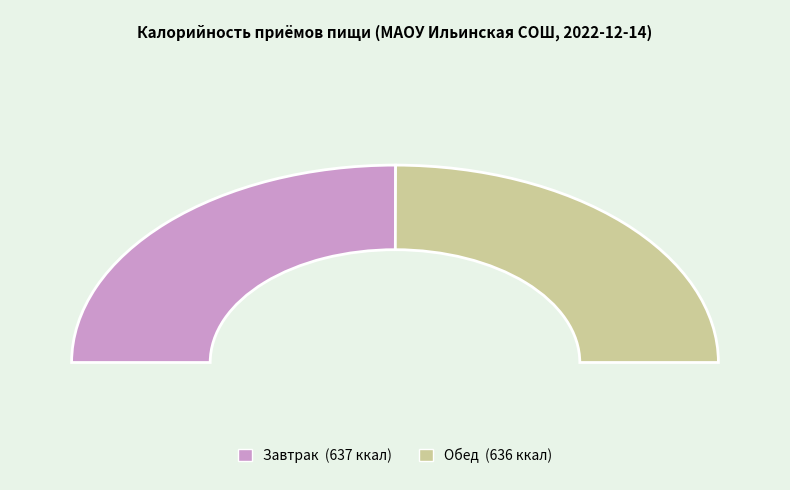

To the nearest percent, what portion does Обед represent?

50%